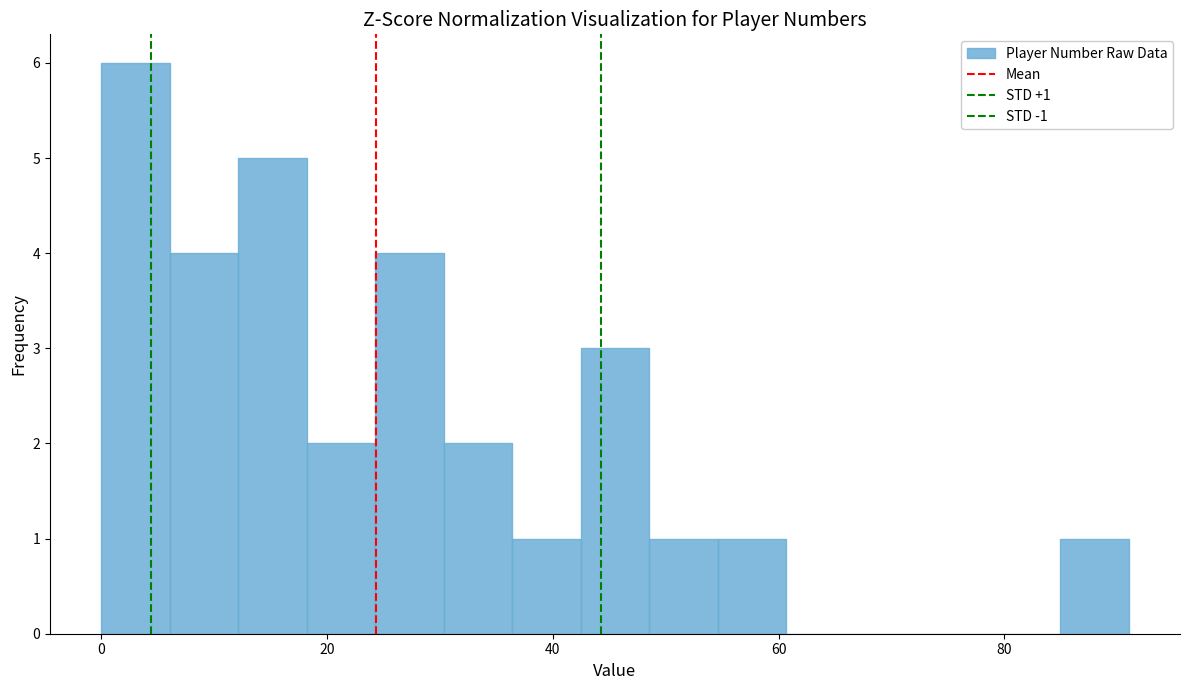

Around what value on the x-axis is the tallest bar? Give the approximate position of its centre, as read against the axis.

4